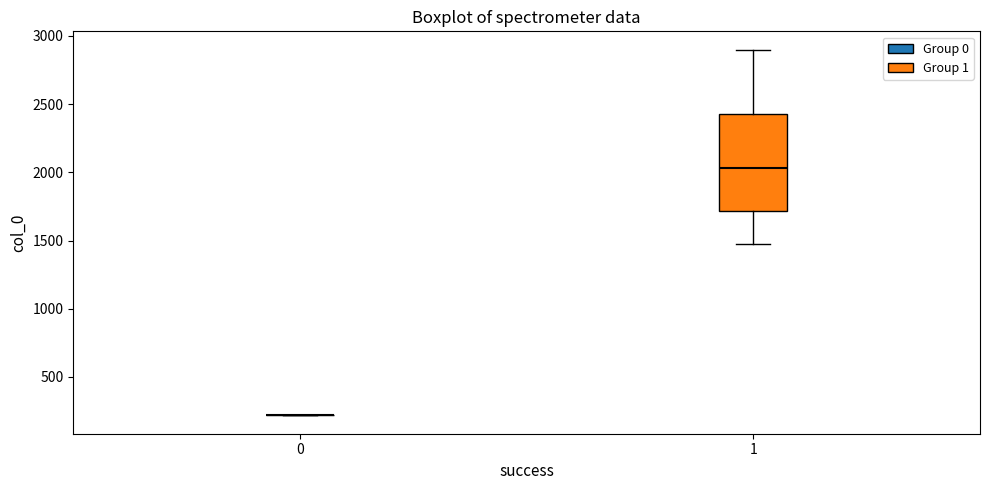

Reading left to right, transcribe this box plot: for each box, give where its median line is, the range the box spans, and where its two whiskers end, as read against the y-axis. The values are not printed on the chart, so give them approximately, as read against the axis.

0: box collapsed to a line at 200, whiskers 200 to 200
1: median 2050, box 1700 to 2450, whiskers 1500 to 2900